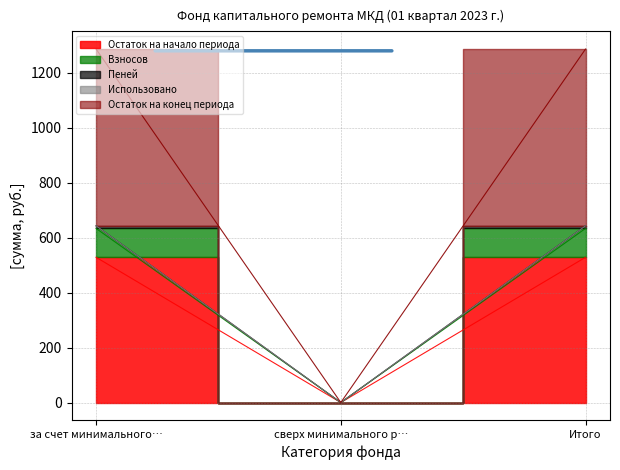

What position from the right is Итого?

1